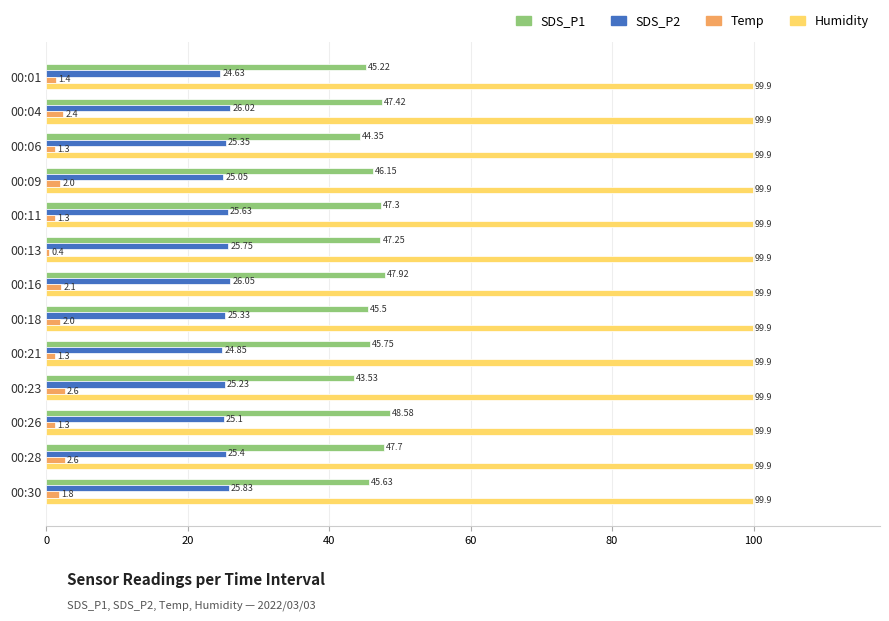

Which series has the widest spread of values?

SDS_P1